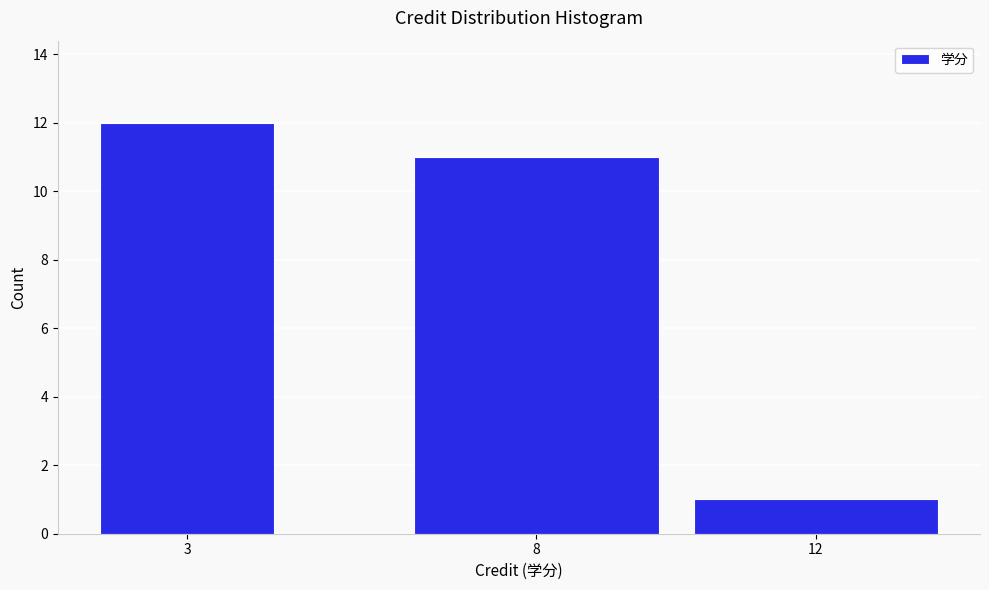

Reading left to right, extract all data points from this chart.

3=12	8=11	12=1